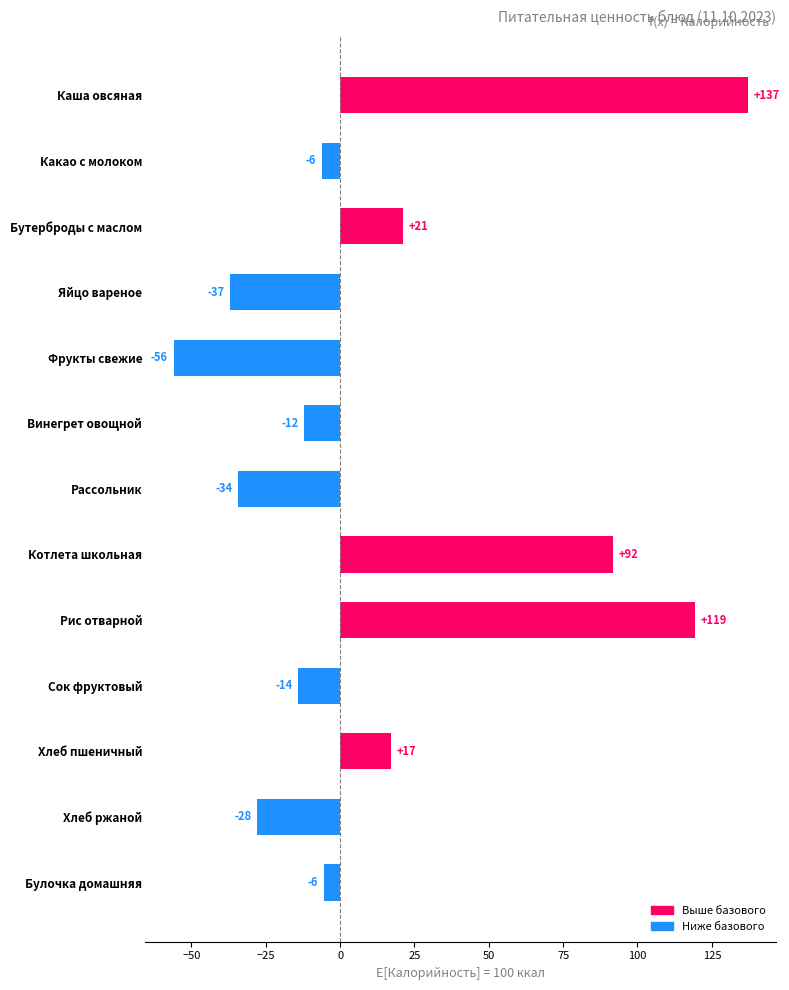

Does the chart contain any negative values?

Yes